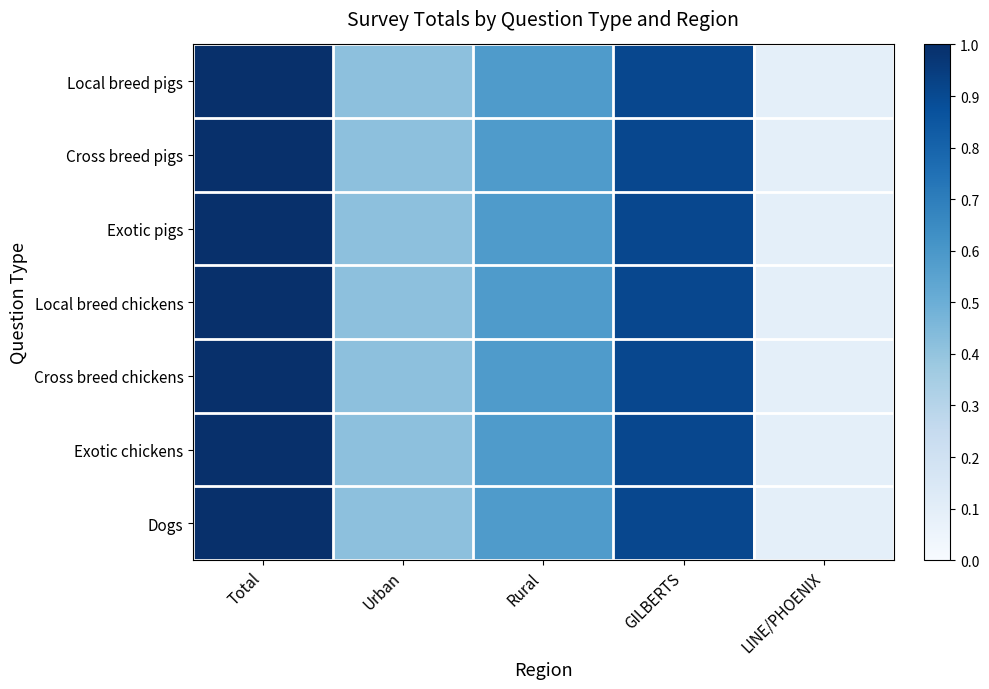

Which series has the largest range (max minus min)?

Local breed pigs